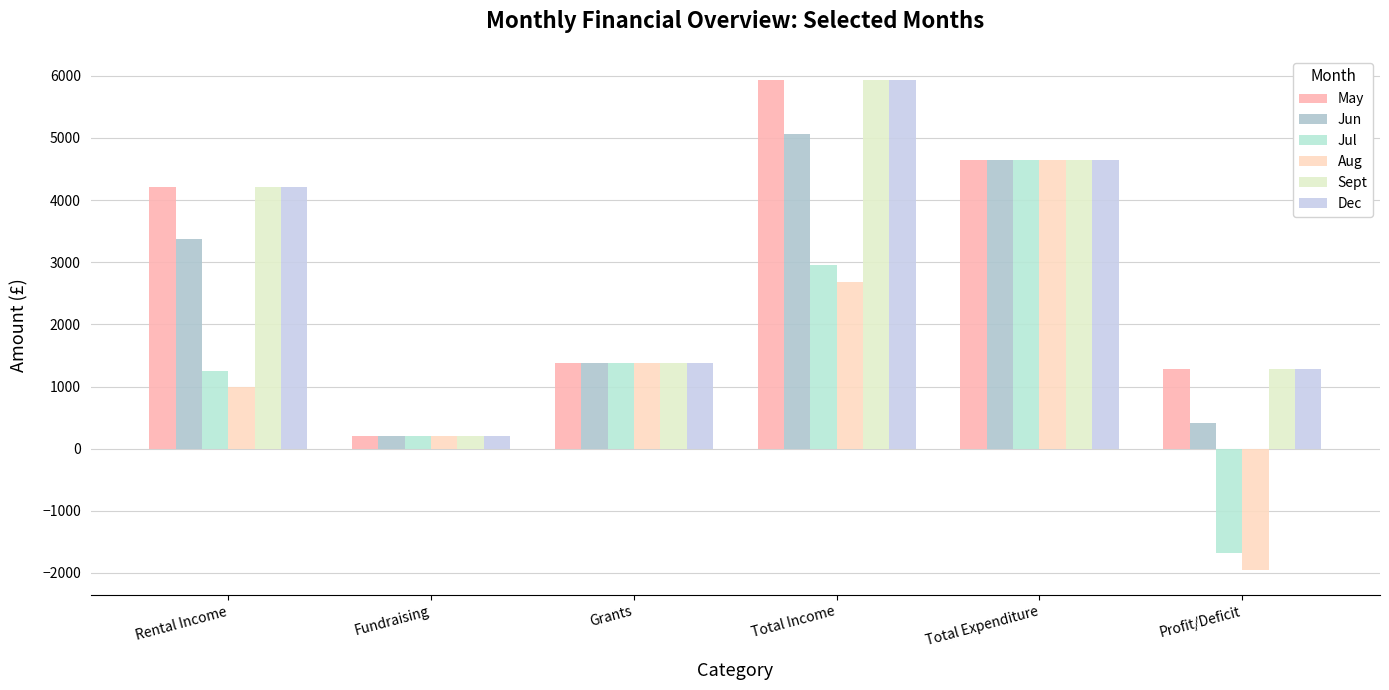

Between Rental Income and Profit/Deficit, which series saw the biggest shift?

Jun